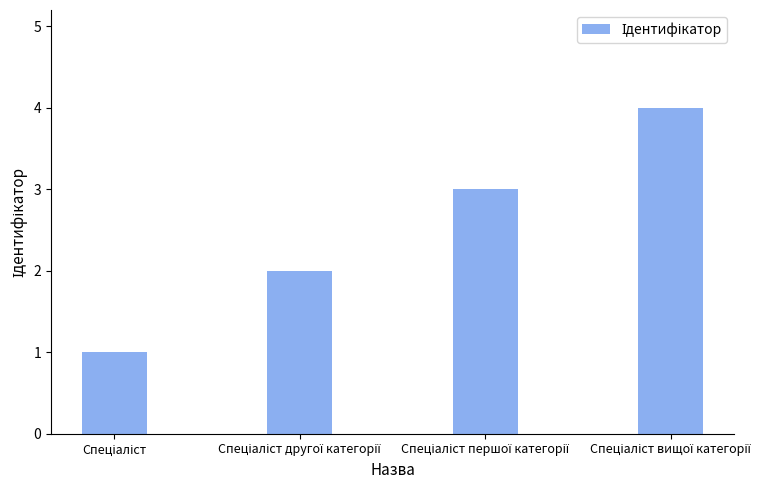

Reading left to right, transcribe all the data shown in this chart.

1	2	3	4